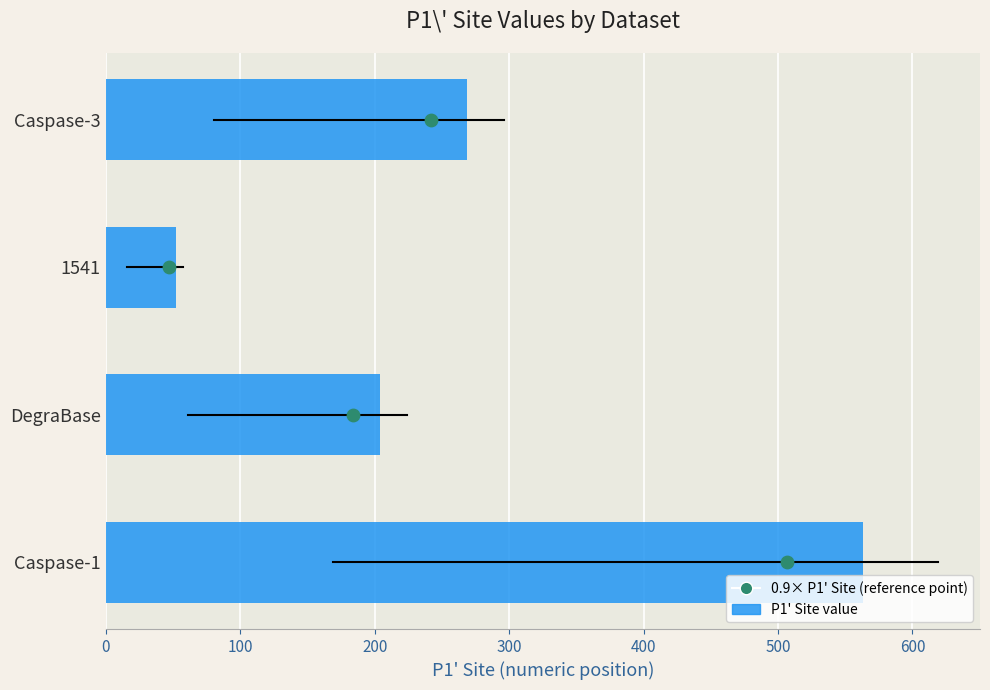

Which series contains the lowest Y value?

0.9× P1' Site (reference point)